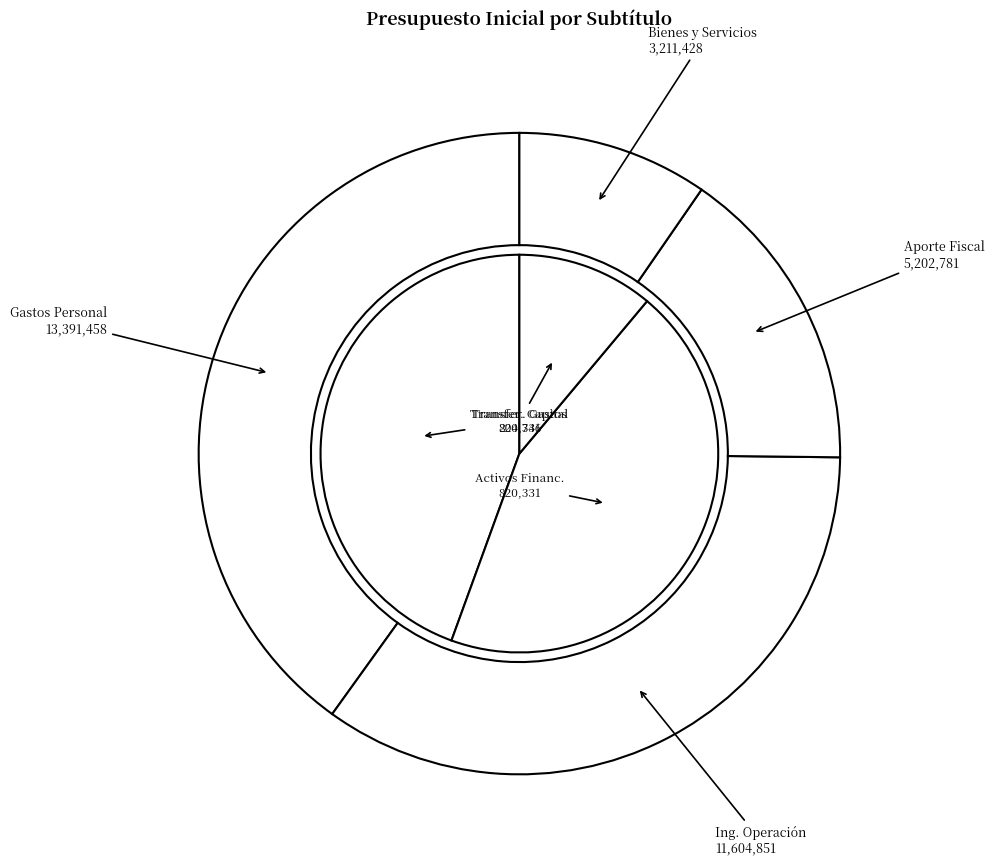

What is the ratio of the value at INGRESOS DE OPERACIÓN to the value at APORTE FISCAL?

2.2